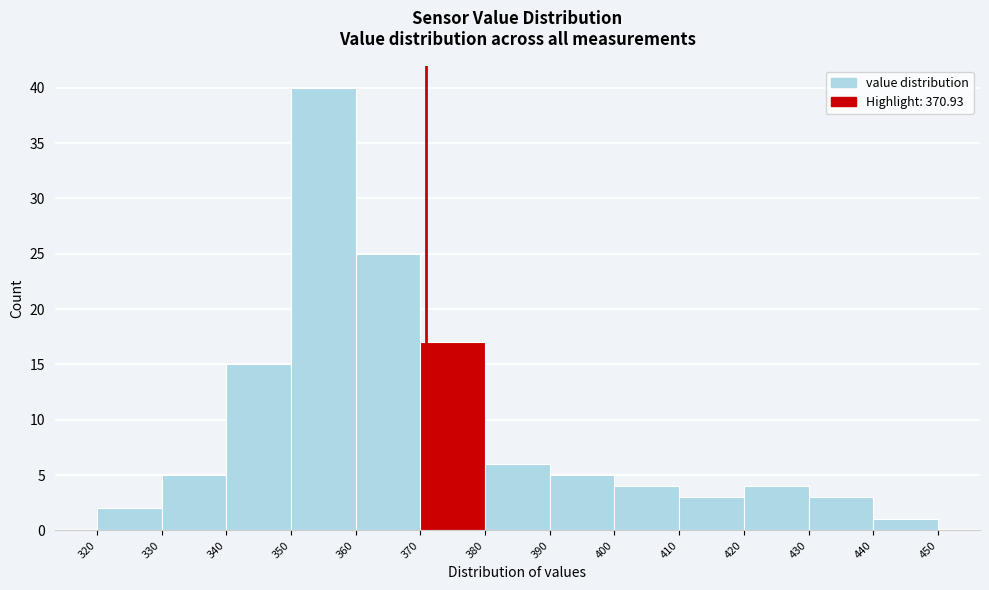

Reading left to right, transcribe this chart: for each bar, give the range it covers on the x-axis and its height. The values are not printed on the chart, so give them approximately, as read against the axis.

320 to 330: 2
330 to 340: 5
340 to 350: 15
350 to 360: 40
360 to 370: 25
370 to 380: 17
380 to 390: 6
390 to 400: 5
400 to 410: 4
410 to 420: 3
420 to 430: 4
430 to 440: 3
440 to 450: 1